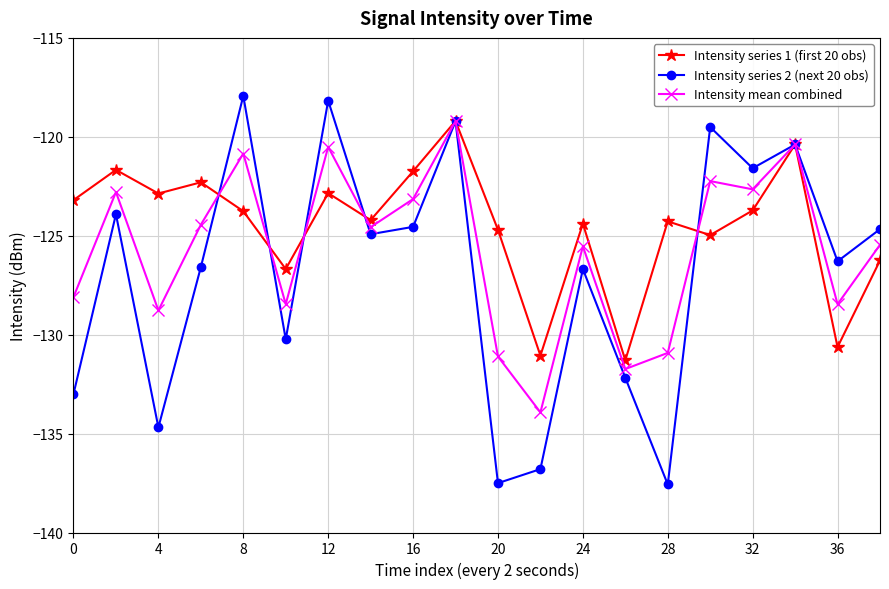

Which series has the largest range (max minus min)?

Intensity series 2 (next 20 obs)